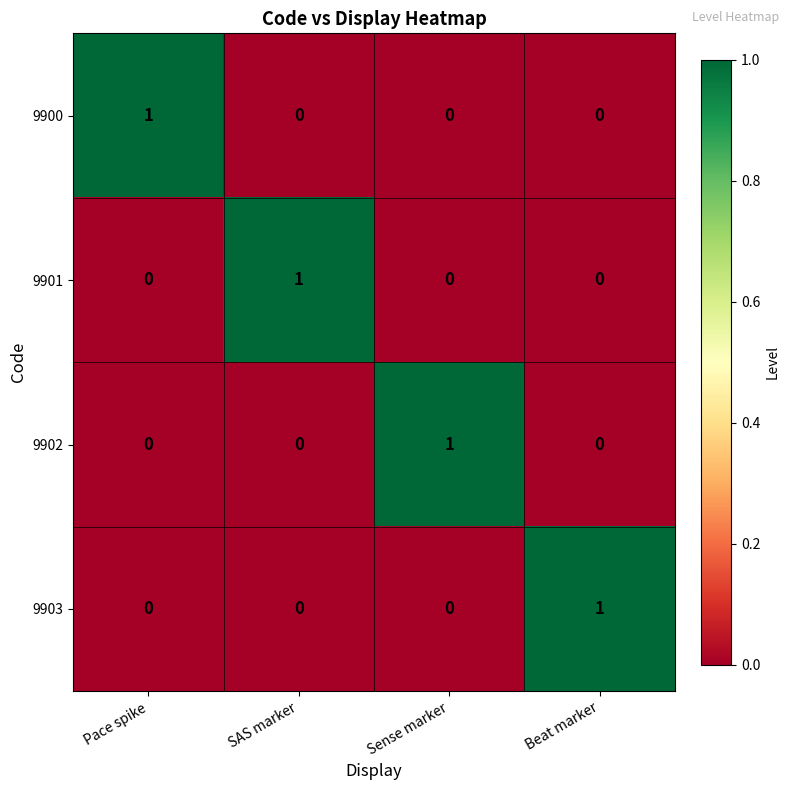

The 9902 series shows 0 at Beat marker. True or false?

True